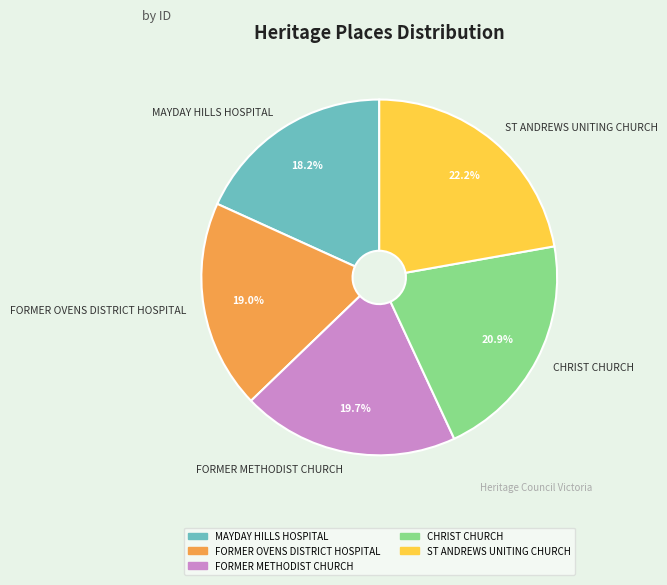

Is there any slice that represents more than half of the pie?

No